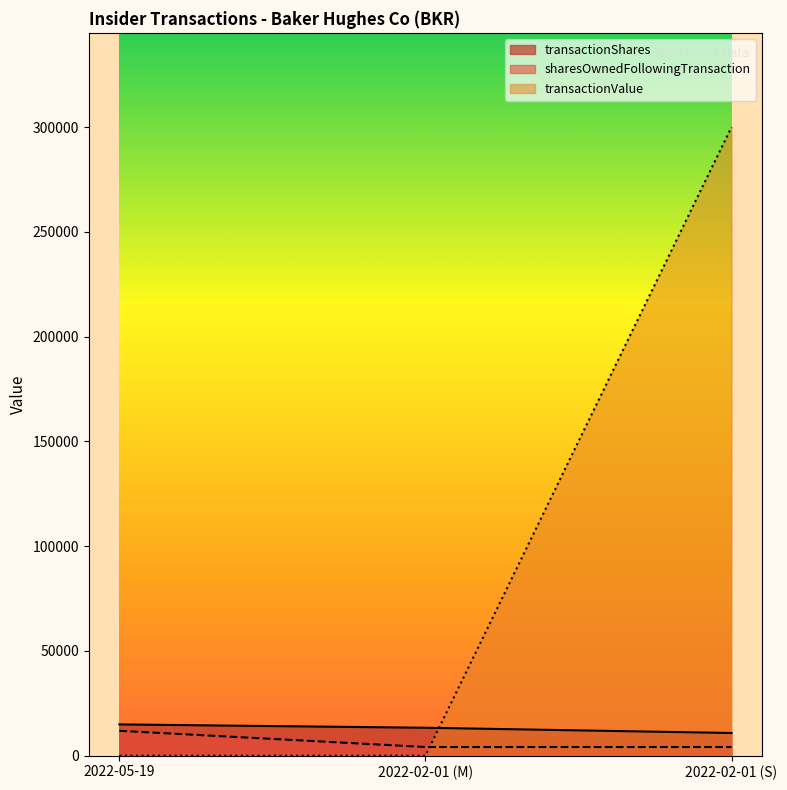

Which series has the largest total across all categories?

transactionValue